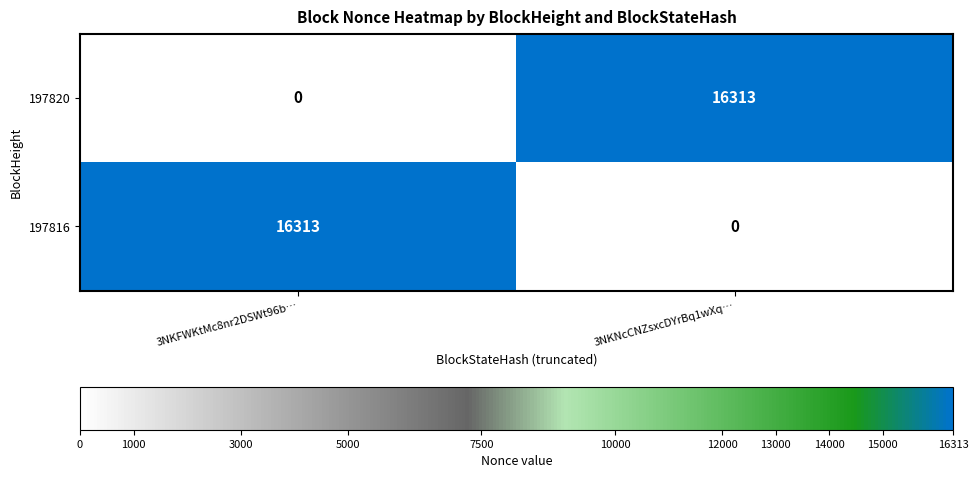

Reading left to right, list all the values displayed in this chart.

197820: 3NKFWKtMc8nr2DSWt96b…=0	3NKNcCNZsxcDYrBq1wXq…=16313
197816: 3NKFWKtMc8nr2DSWt96b…=16313	3NKNcCNZsxcDYrBq1wXq…=0